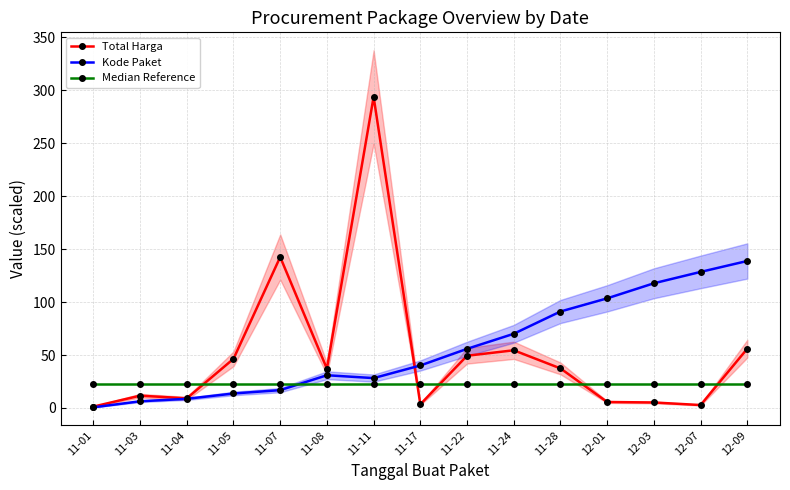

In Kode Paket, how many points are lower than both neighbors (excluding endpoints)?

1